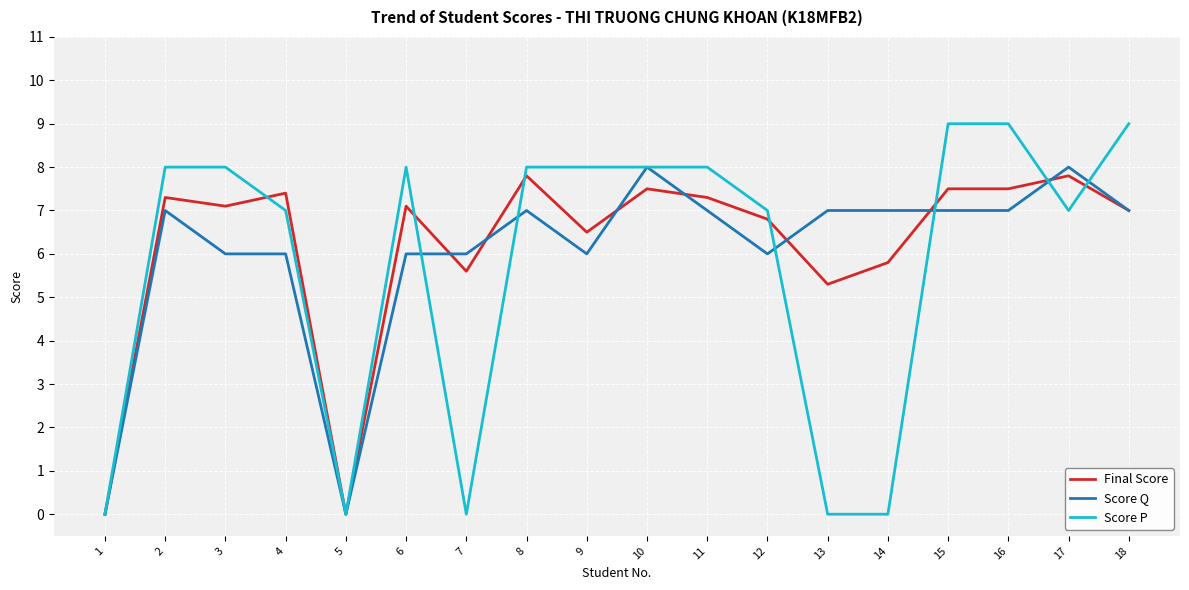

How many lines are shown in the chart?

3